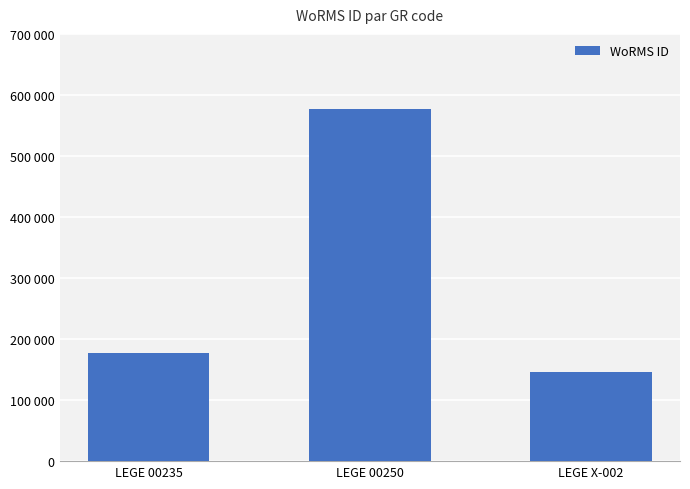

What is the change in value from LEGE 00235 to LEGE X-002?

-31064